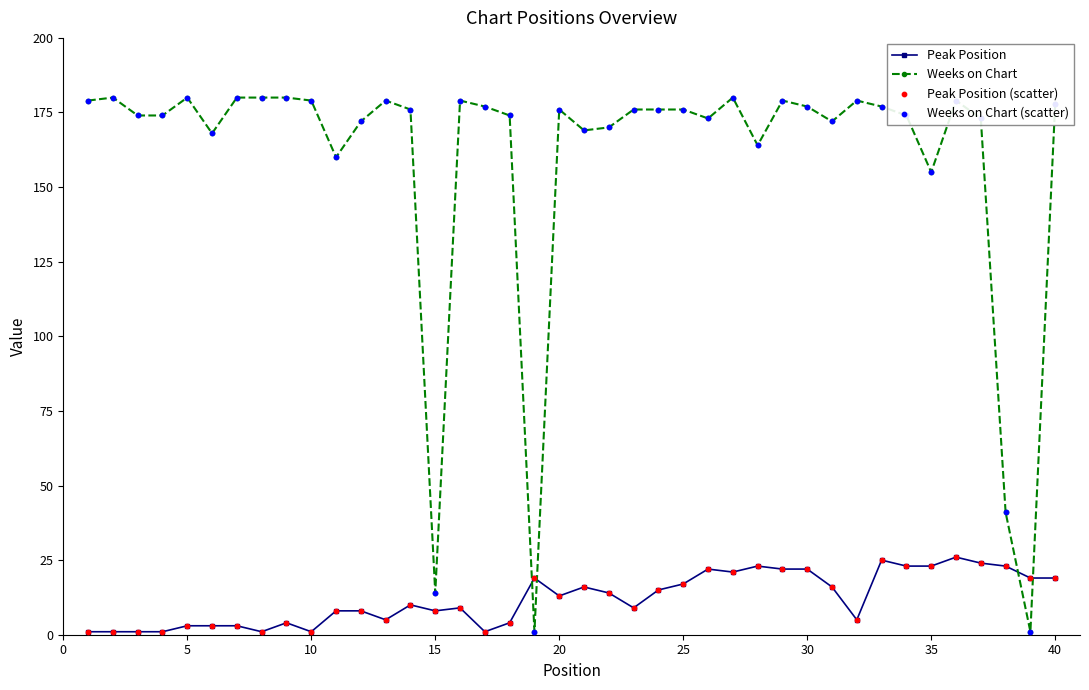

Which series has the largest range (max minus min)?

Weeks on Chart